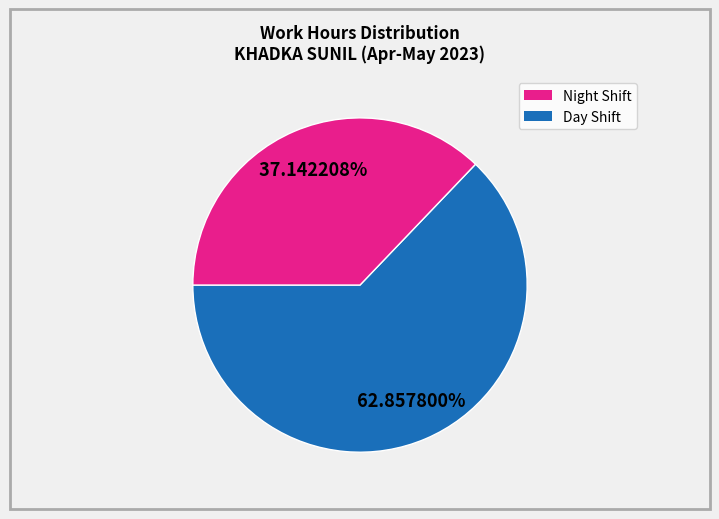

Is there any slice that represents more than half of the pie?

Yes